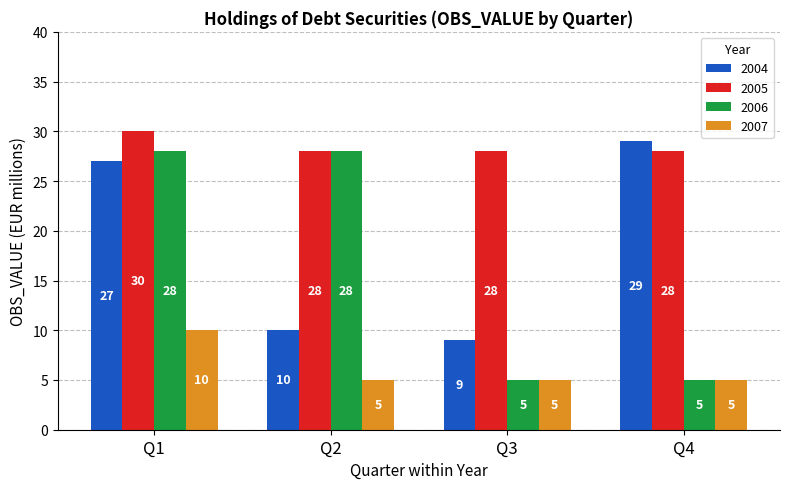

Reading left to right, what are all the values shown in this chart?

2004: 27	10	9	29
2005: 30	28	28	28
2006: 28	28	5	5
2007: 10	5	5	5